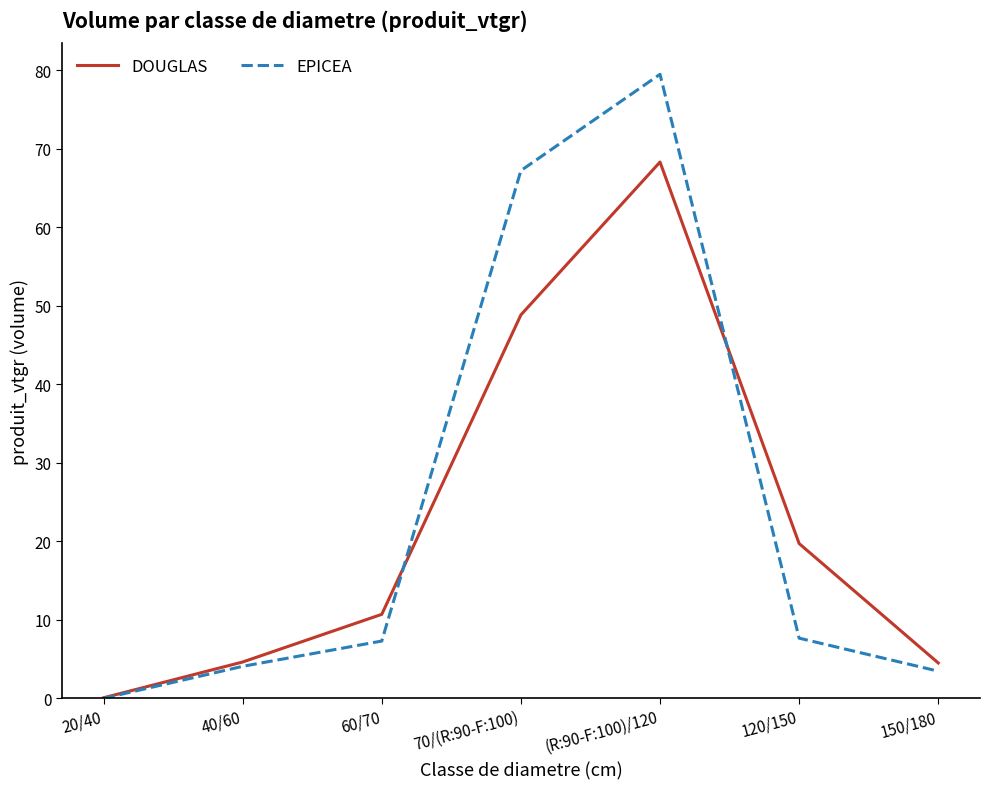

What position from the left is 60/70?

3